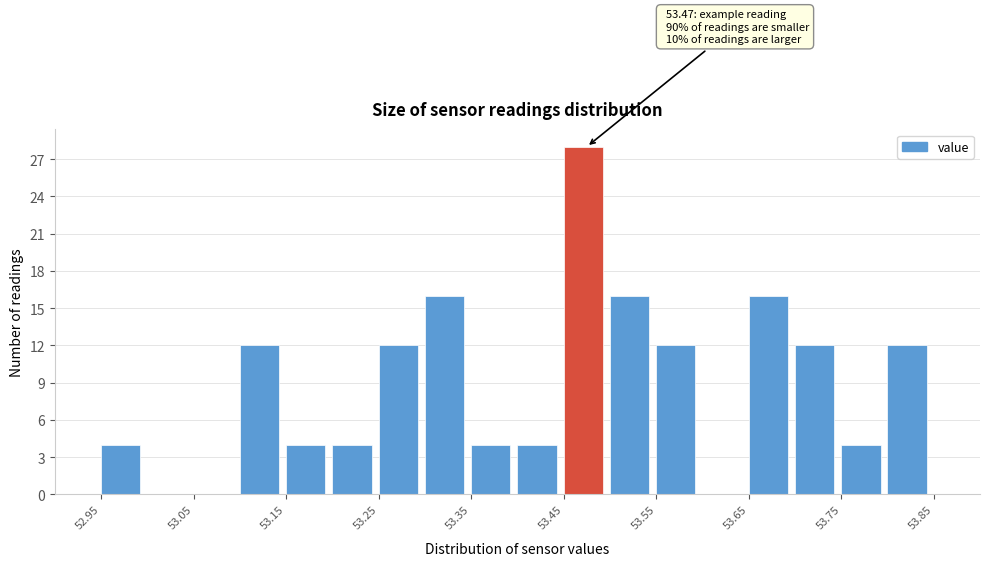

Over which range of the x-axis is the bar tallest?

53.45 to 53.50